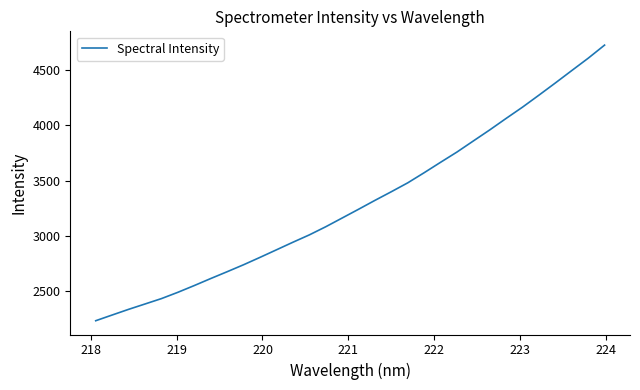

What is the smallest value displayed?

2231.2